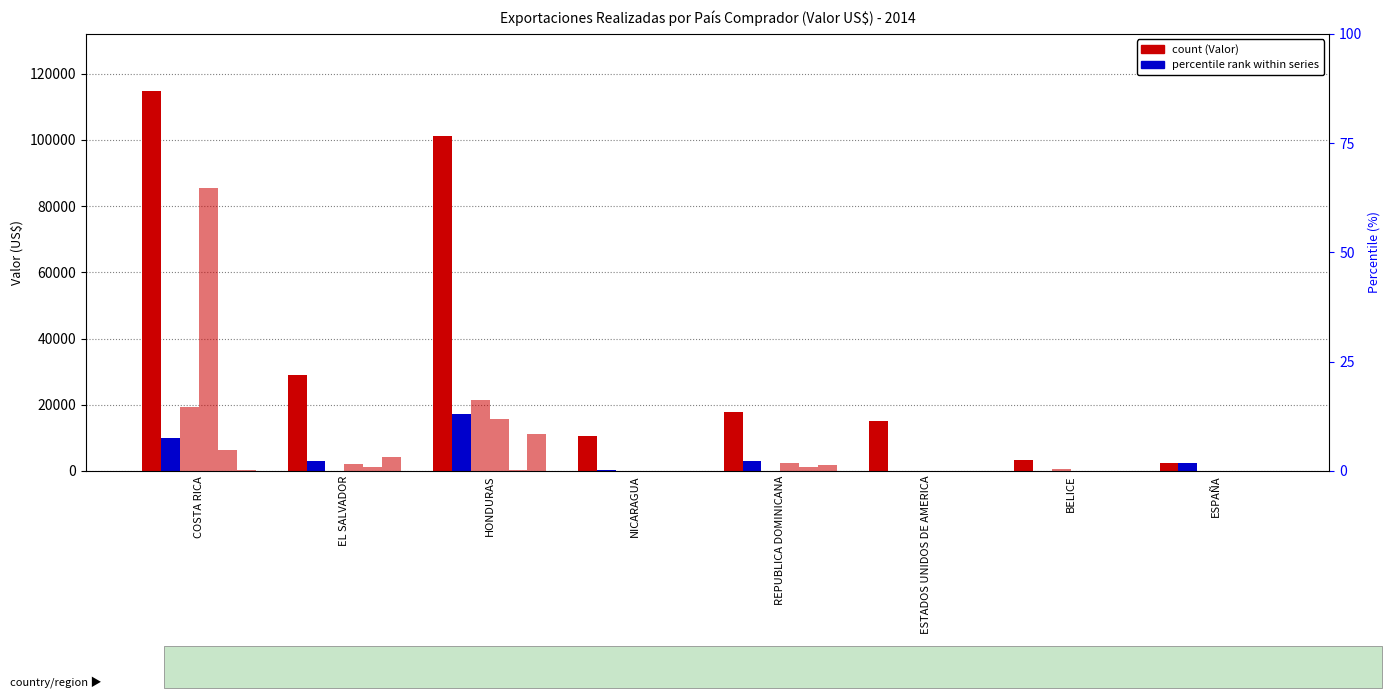

Between HONDURAS and BELICE, which series saw the biggest shift?

Total Anual (Valor)